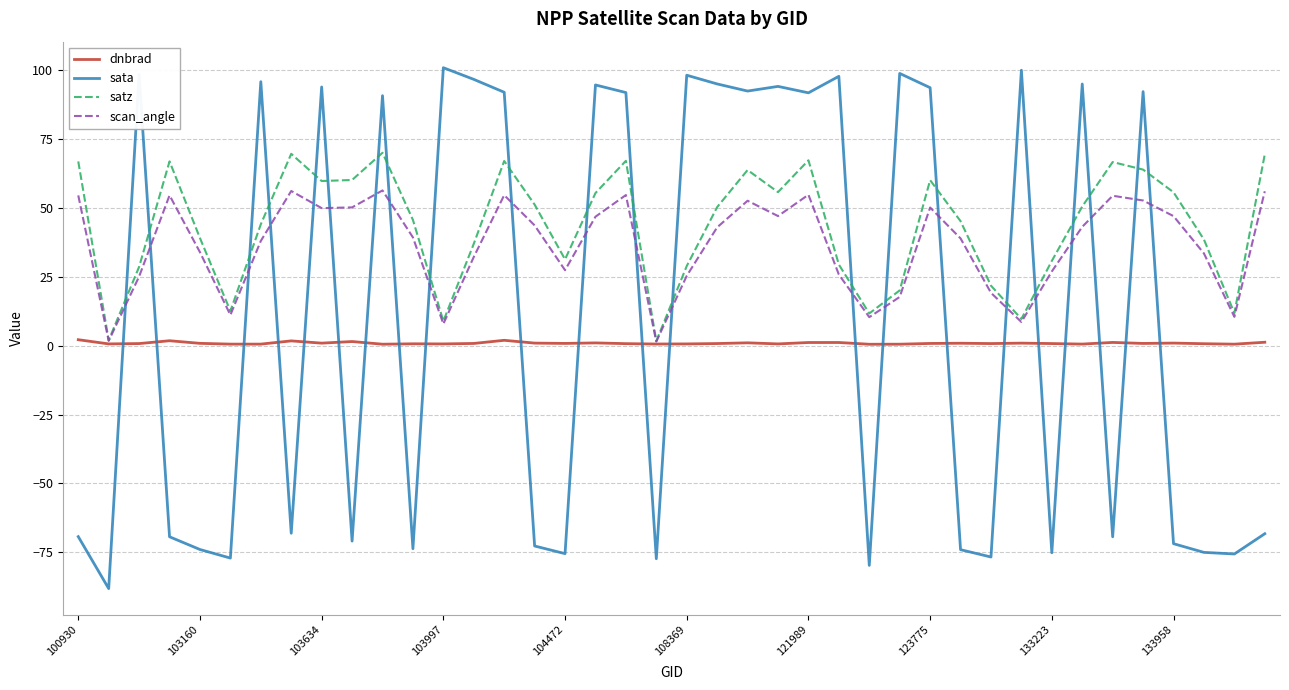

Count the number of data series in this chart.

4